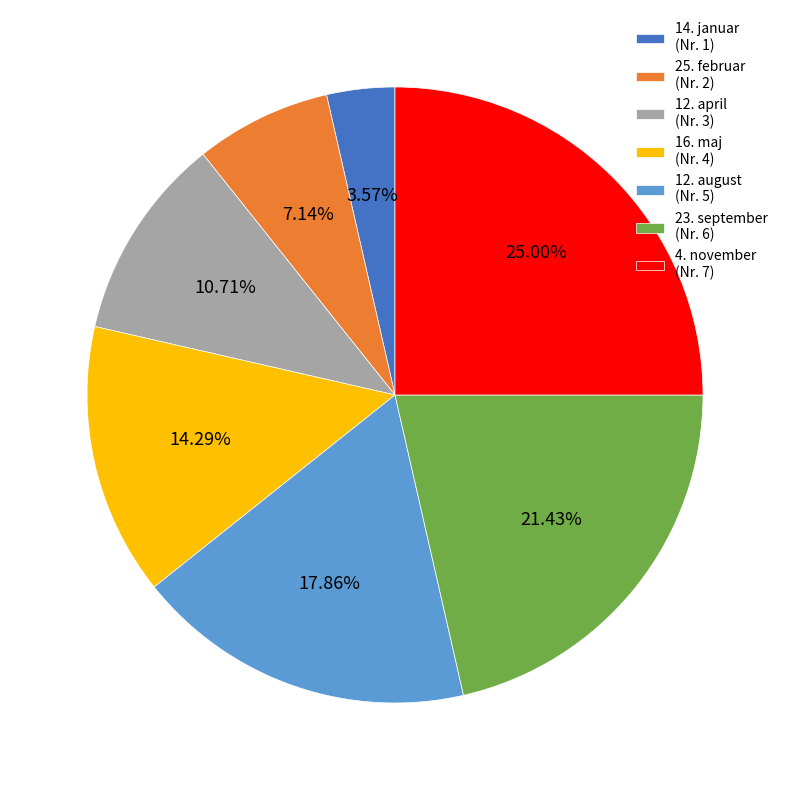

Which has a higher value, 14. januar or 25. februar?

25. februar